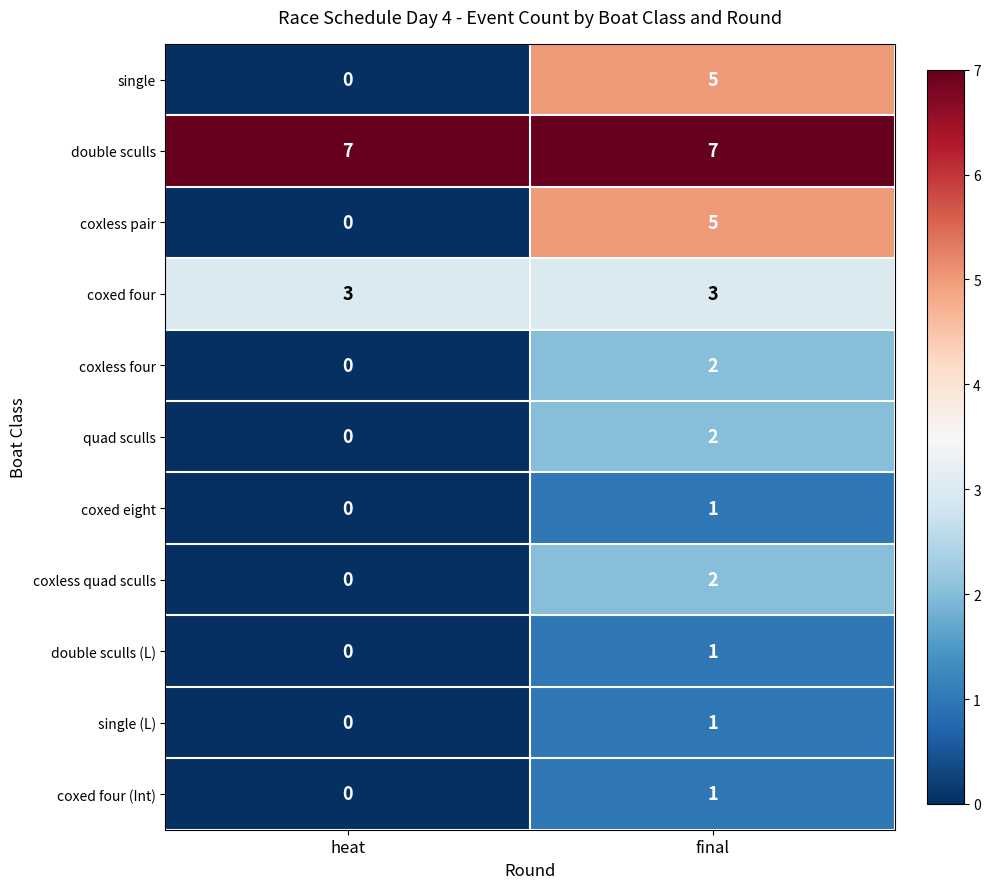

What is the maximum value shown in the chart?

7